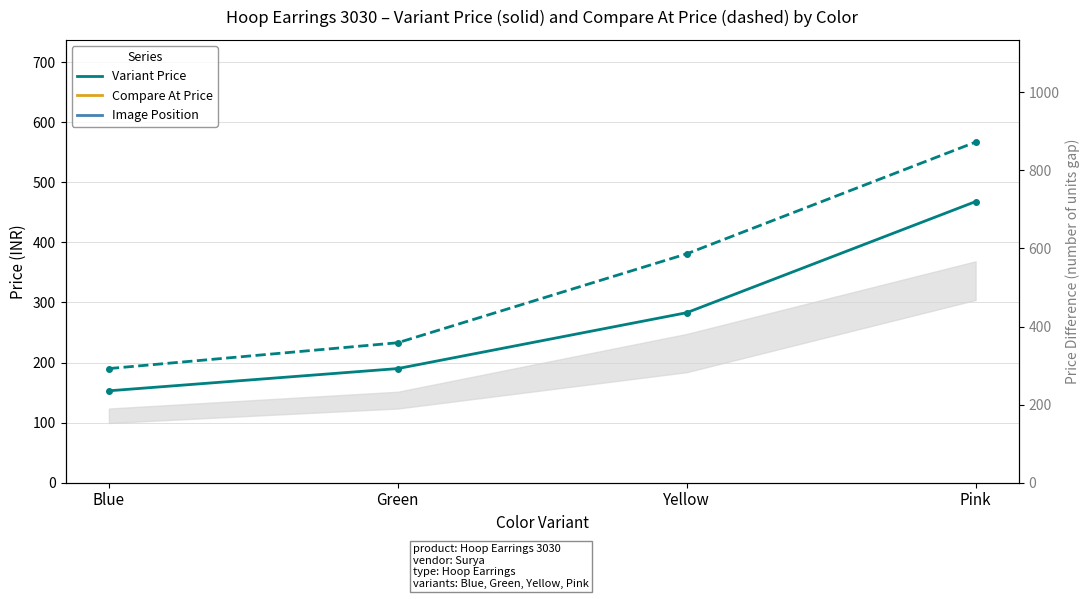

Does the chart have visible grid lines?

Yes